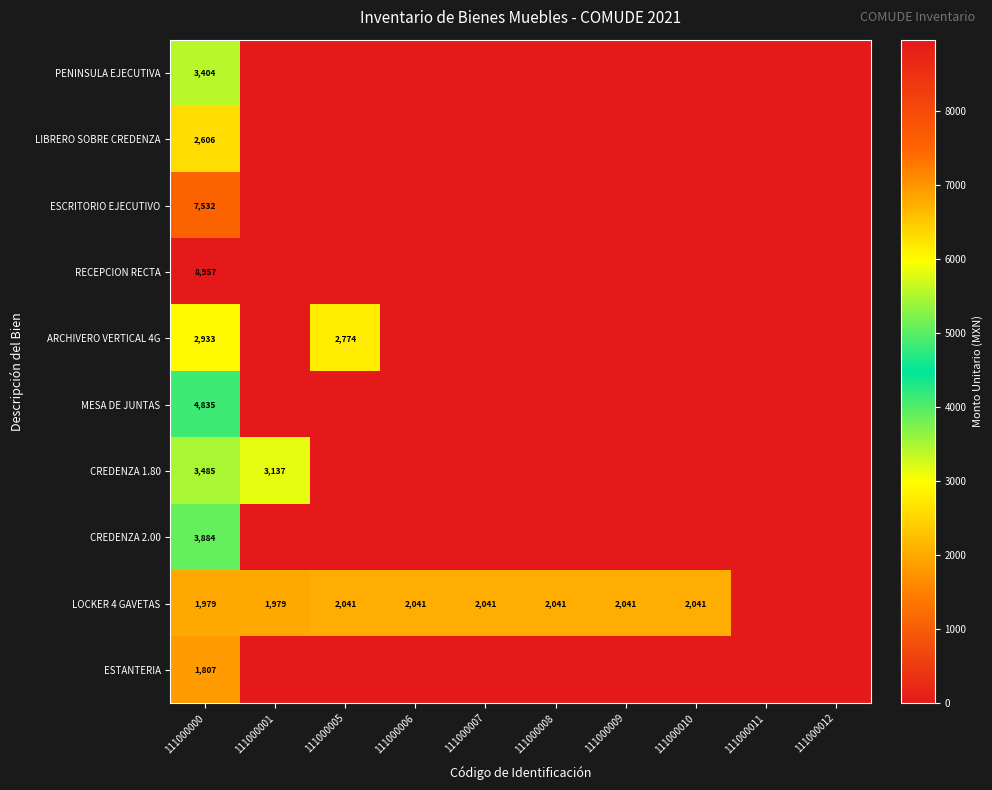

Is it true that LOCKER 4 GAVETAS equals 2041 at 111000007?

True